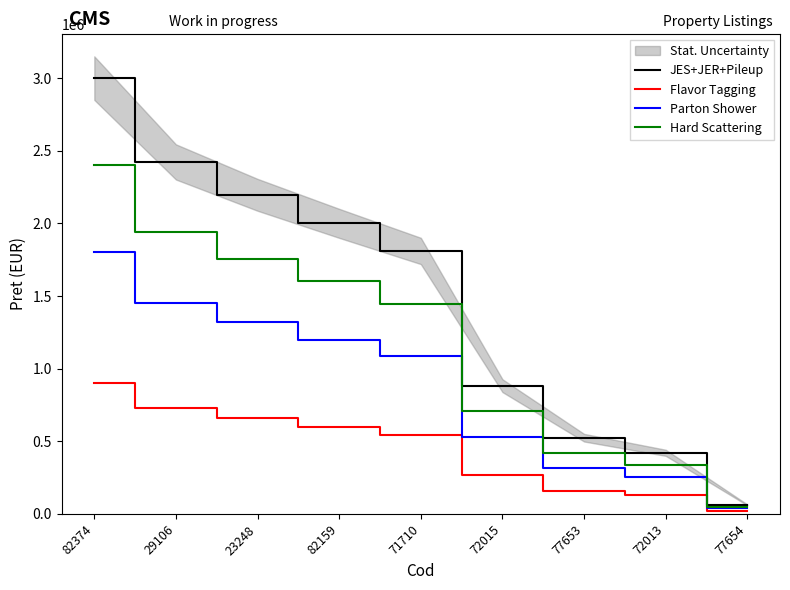

Which category has the highest value in the JES+JER+Pileup series?

82374